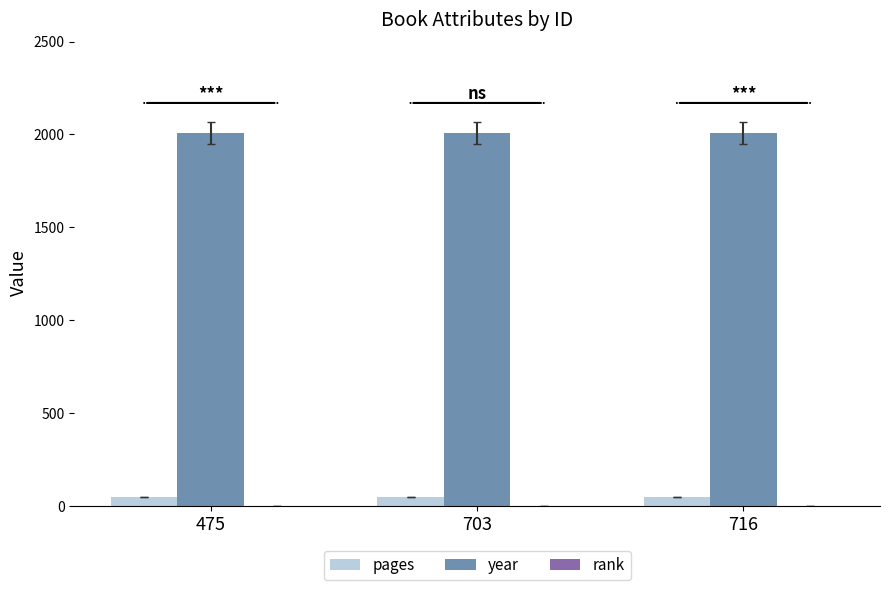

What is the maximum value shown in the chart?

2009